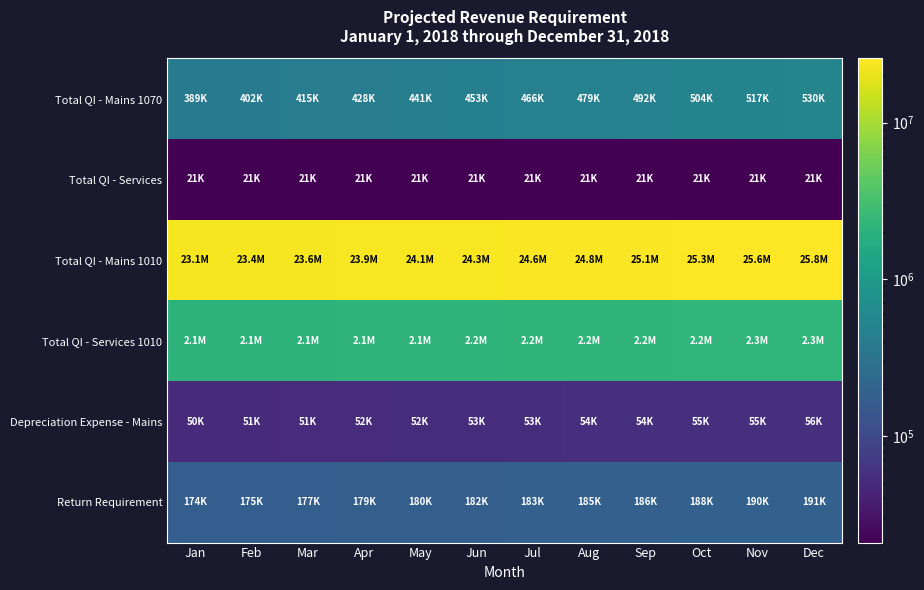

At how many categories does at least one series exceed 573746?

12